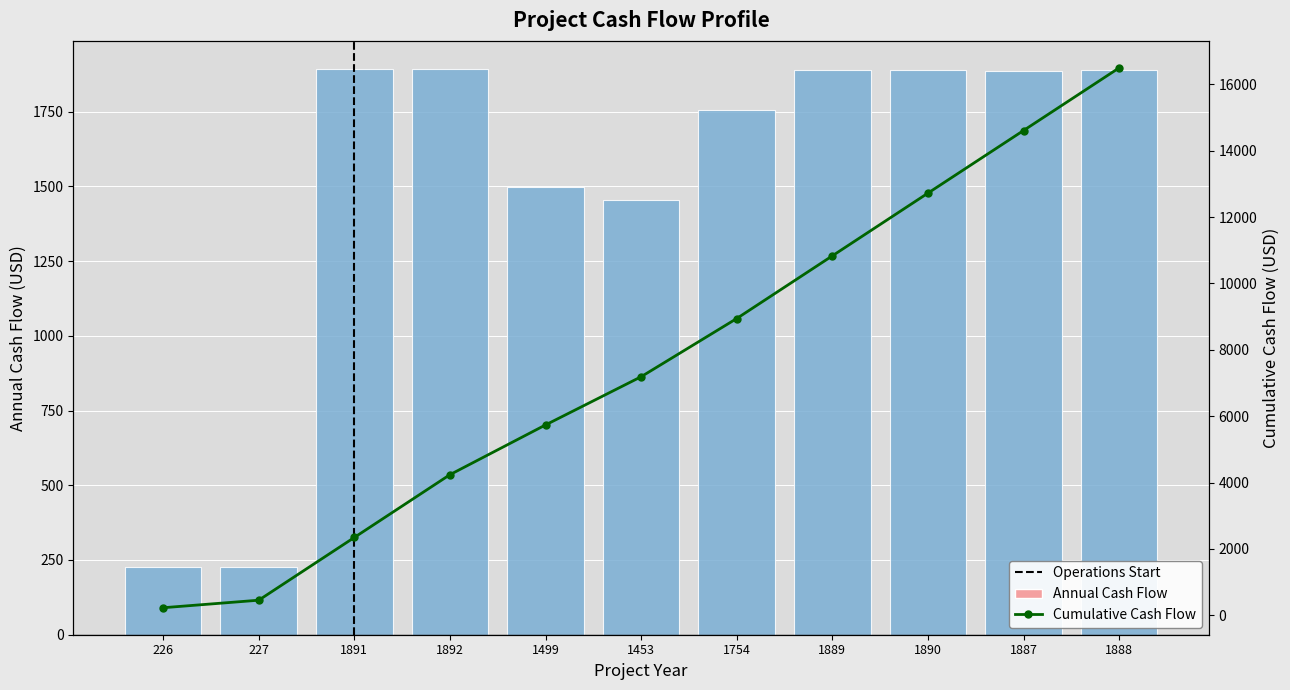

What is the greatest value displayed?

1892